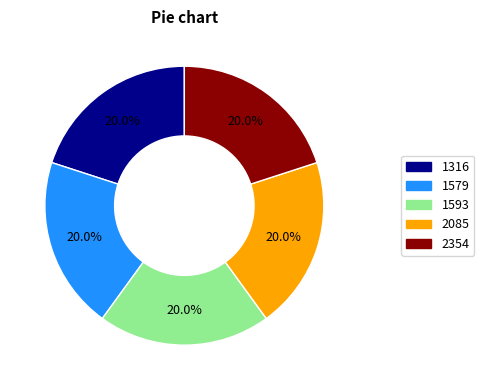

What percentage is NOT represented by 1593?

80.0%